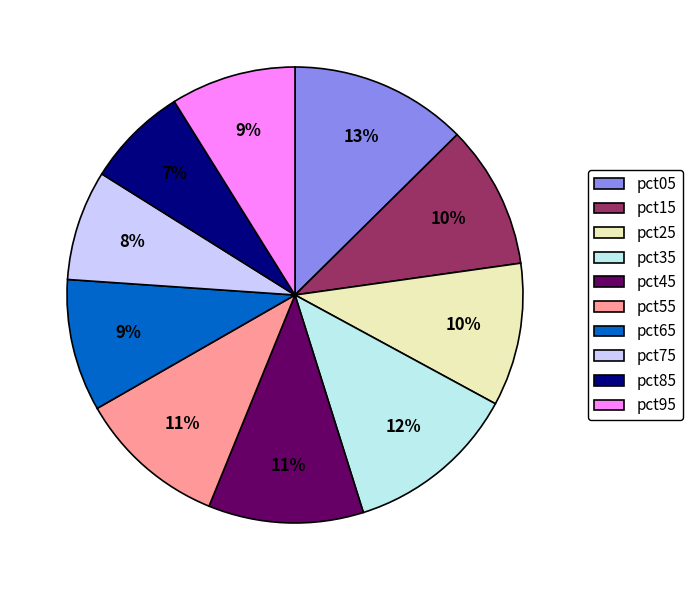

Does any single category account for the majority?

No